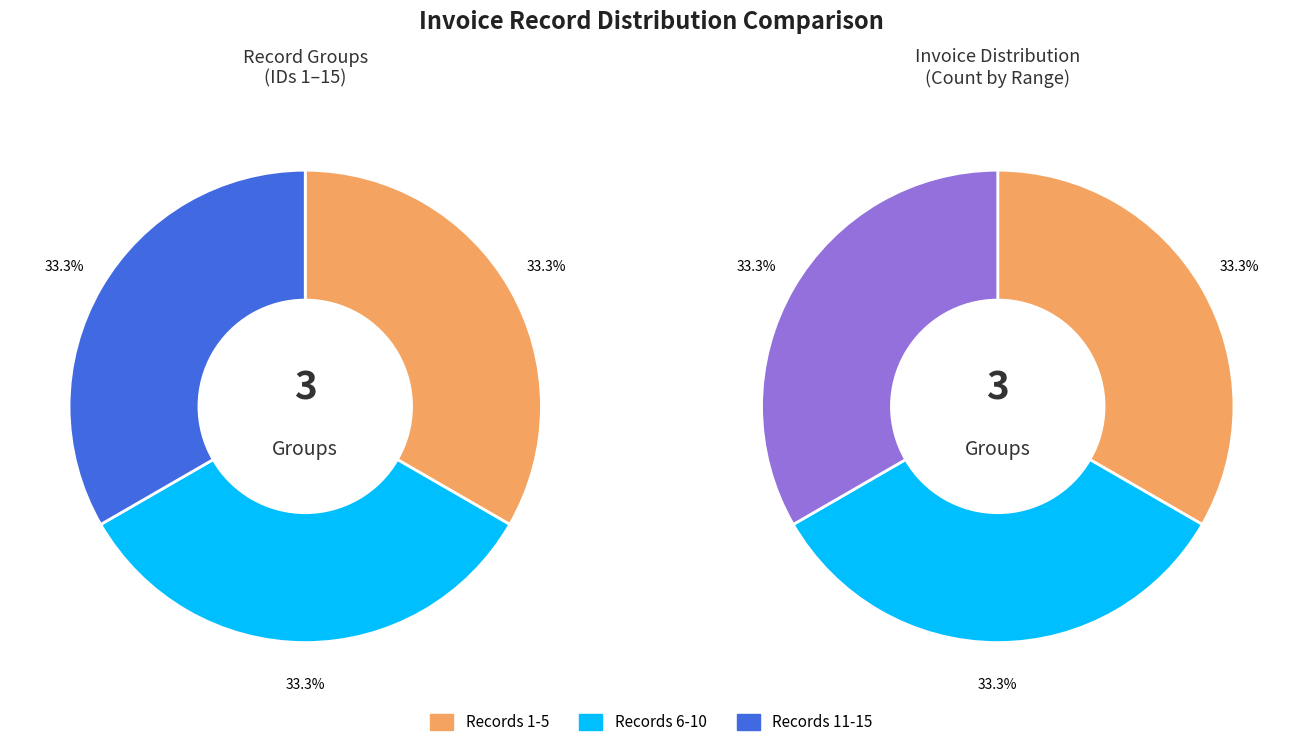

Does 10 account for over 50% of the chart?

No